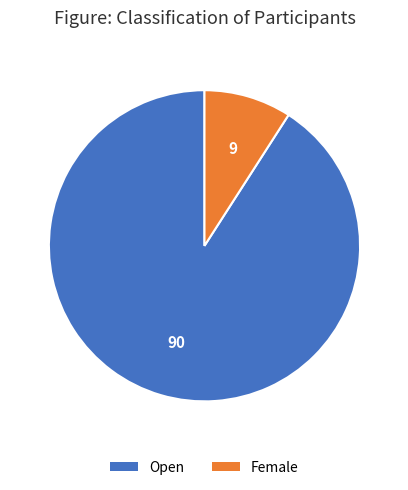

Is there any slice that represents more than half of the pie?

Yes